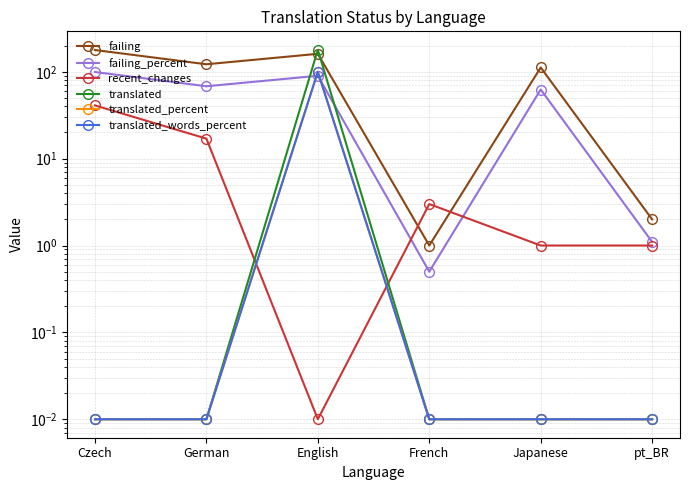

Which series has the largest total across all categories?

failing